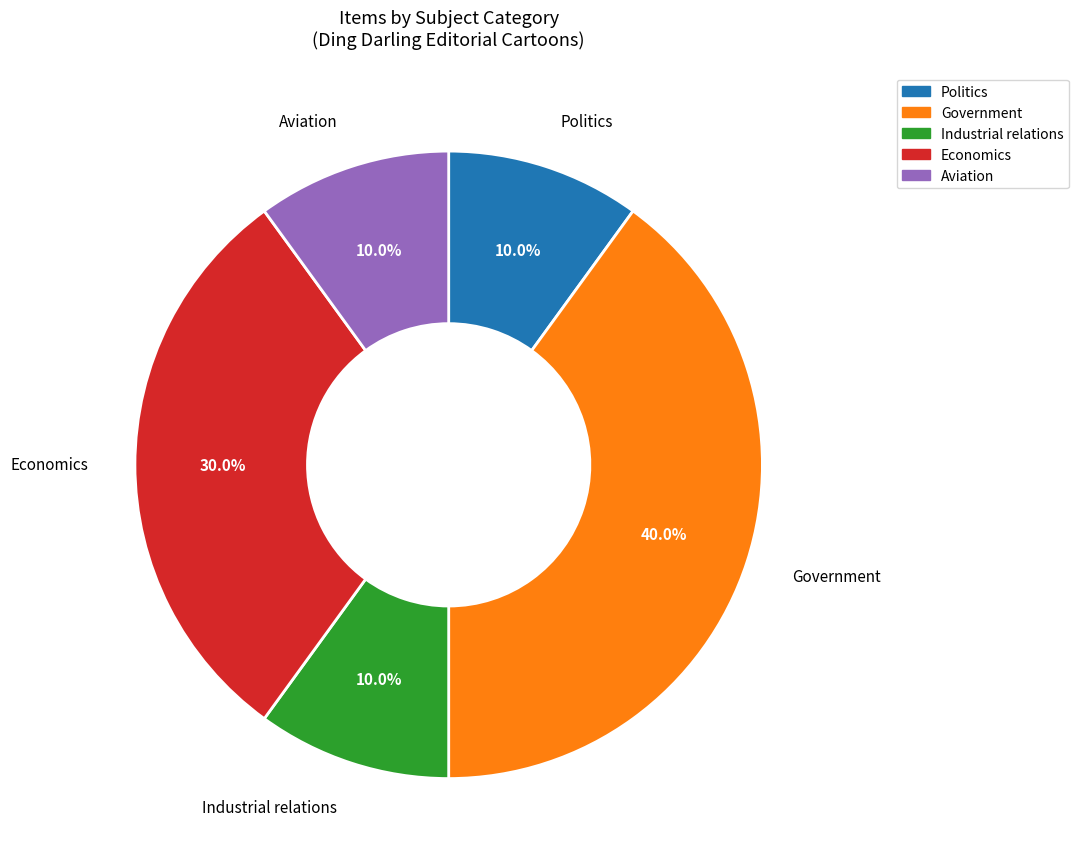

Between Industrial relations and Government, which is larger?

Government